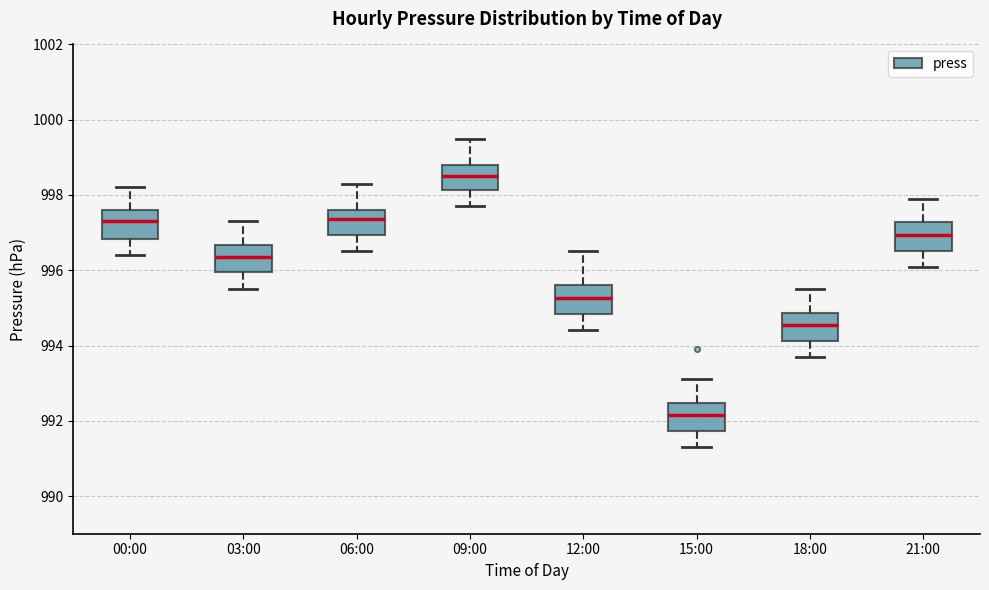

Which box's median line is the lowest?

15:00